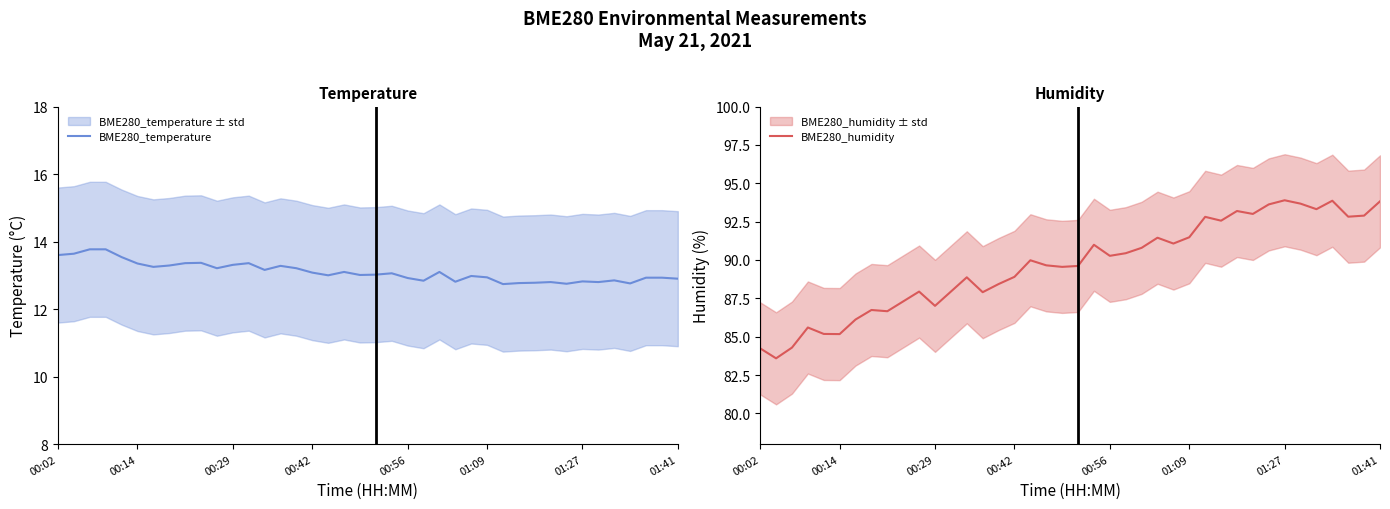

At how many categories does at least one series exceed 88?

26